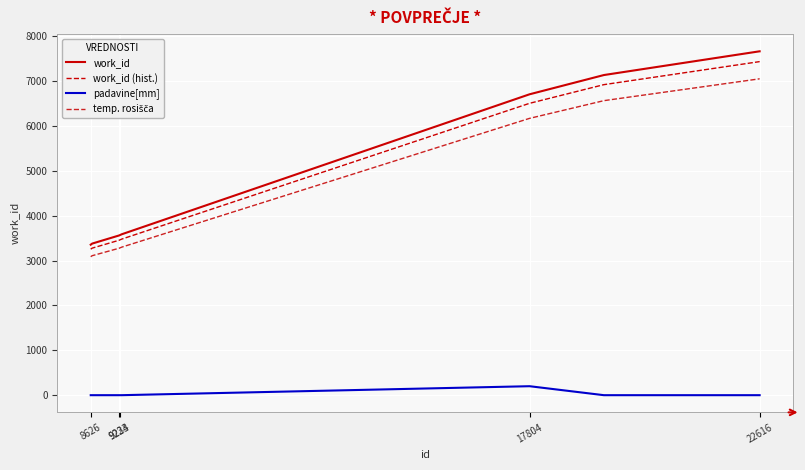

True or false: padavine[mm] and work_id (hist.) cross at least once.

False